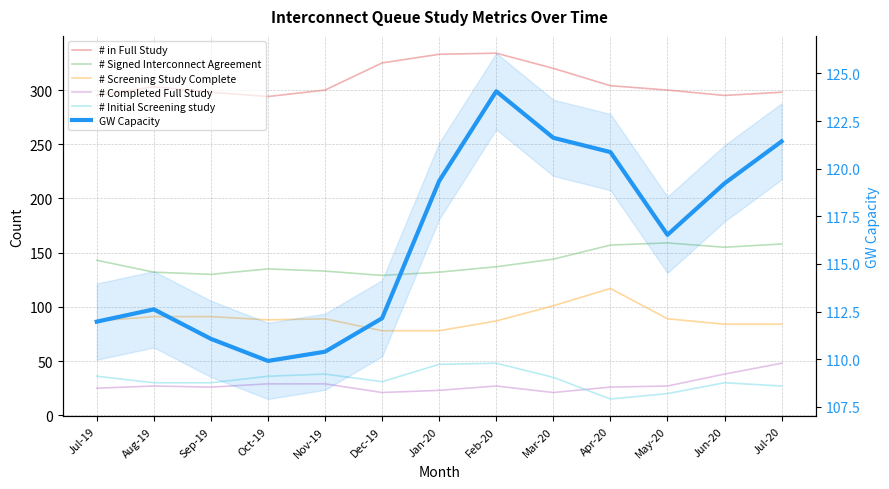

True or false: # Screening Study Complete and # Completed Full Study intersect in this chart.

False